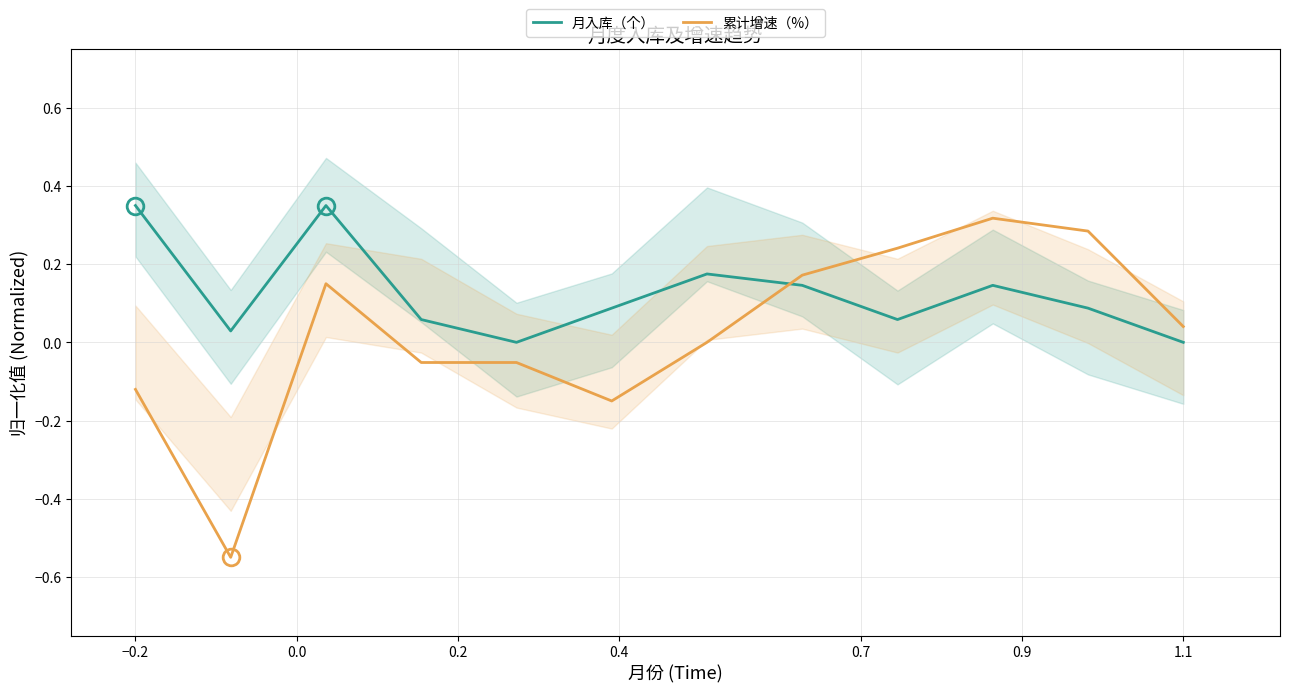

Which series ends up on top after the final intersection of 月入库（个） and 累计增速（%）?

累计增速（%）